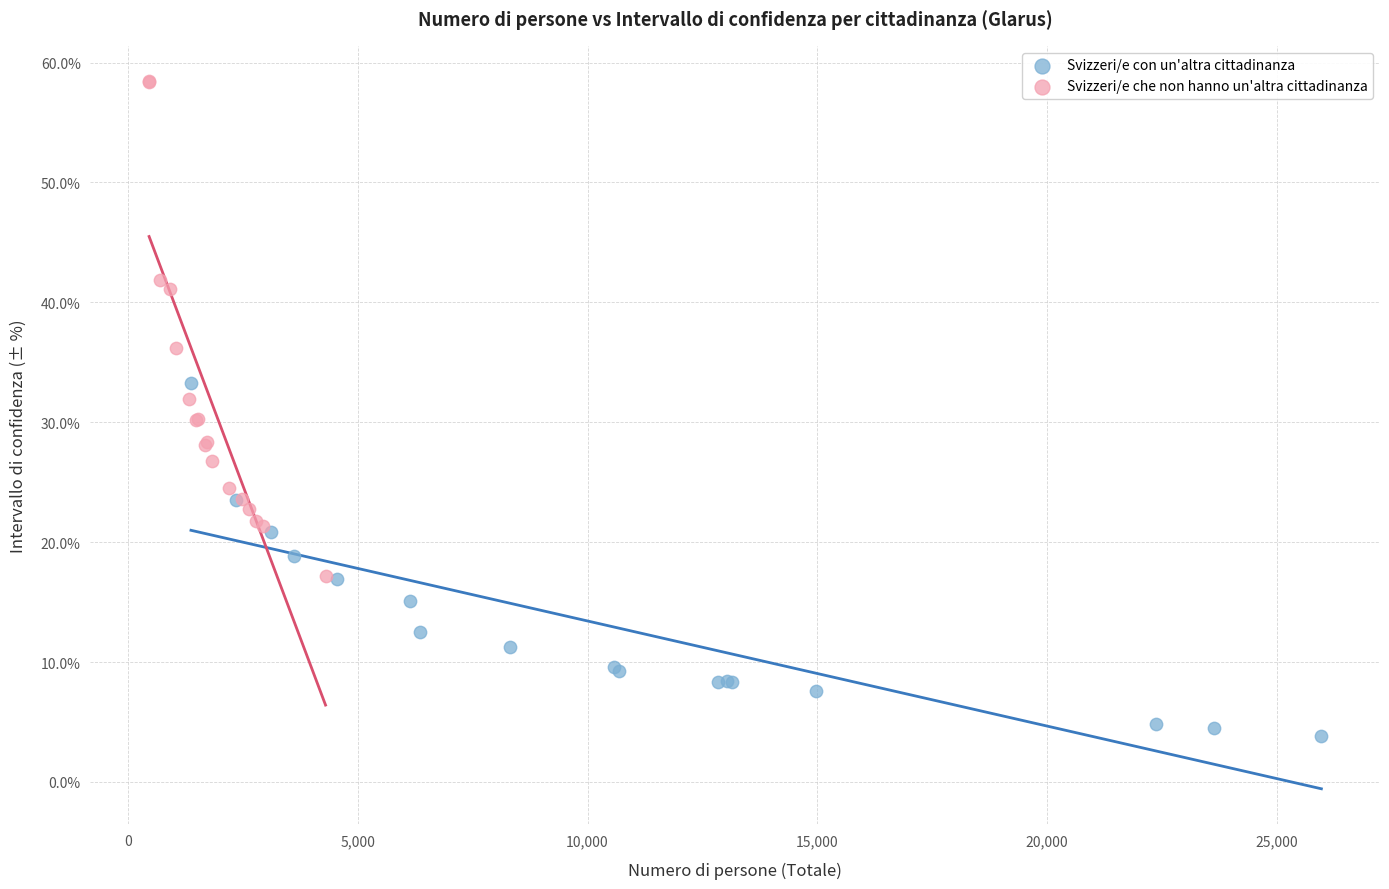

Which series contains the lowest Y value?

Svizzeri/e con un'altra cittadinanza